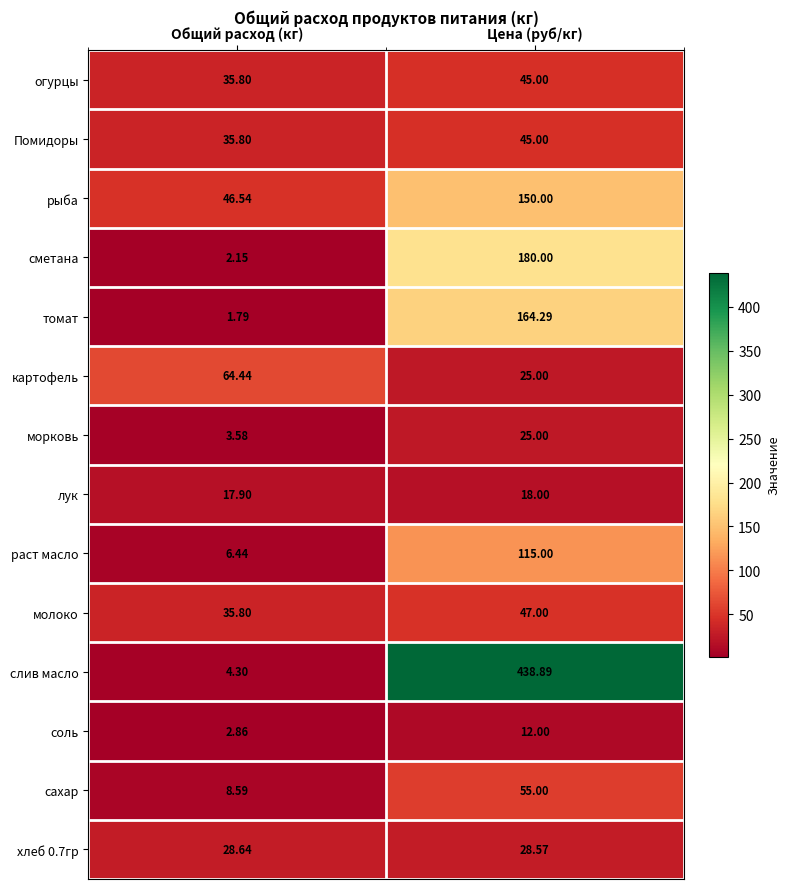

Which category has the lowest value in the сметана series?

Общий расход (кг)